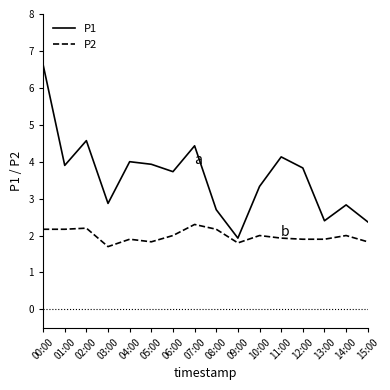

At which label does P1 reach its peak?

00:00